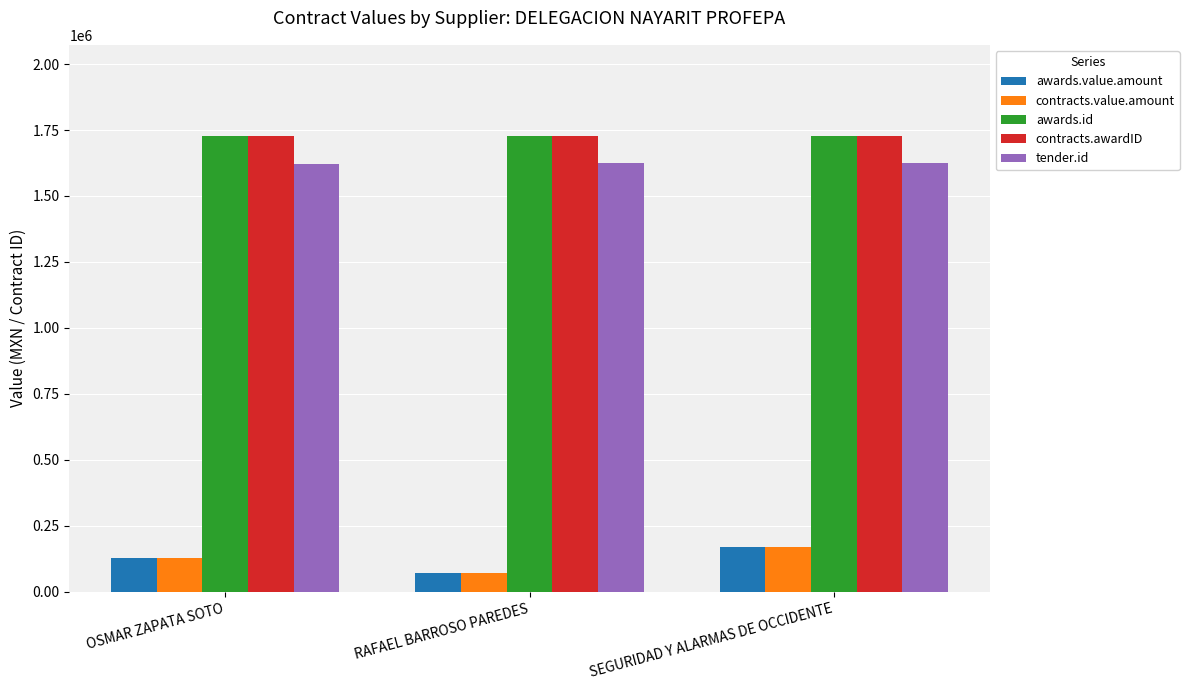

What is the average value of the contracts.awardID series?

1726911.0